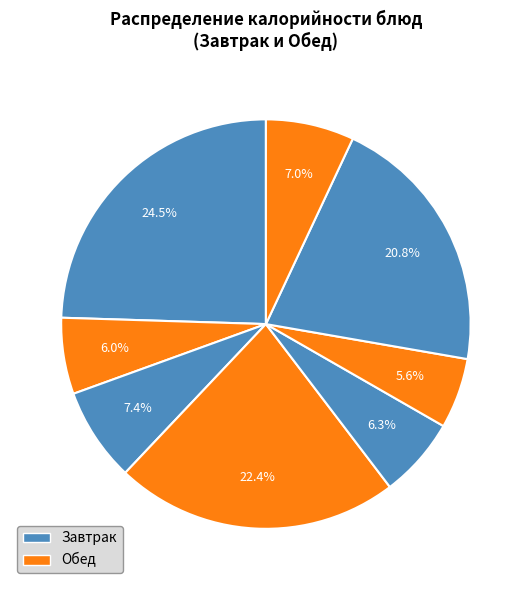

How many segments does this pie chart have?

8